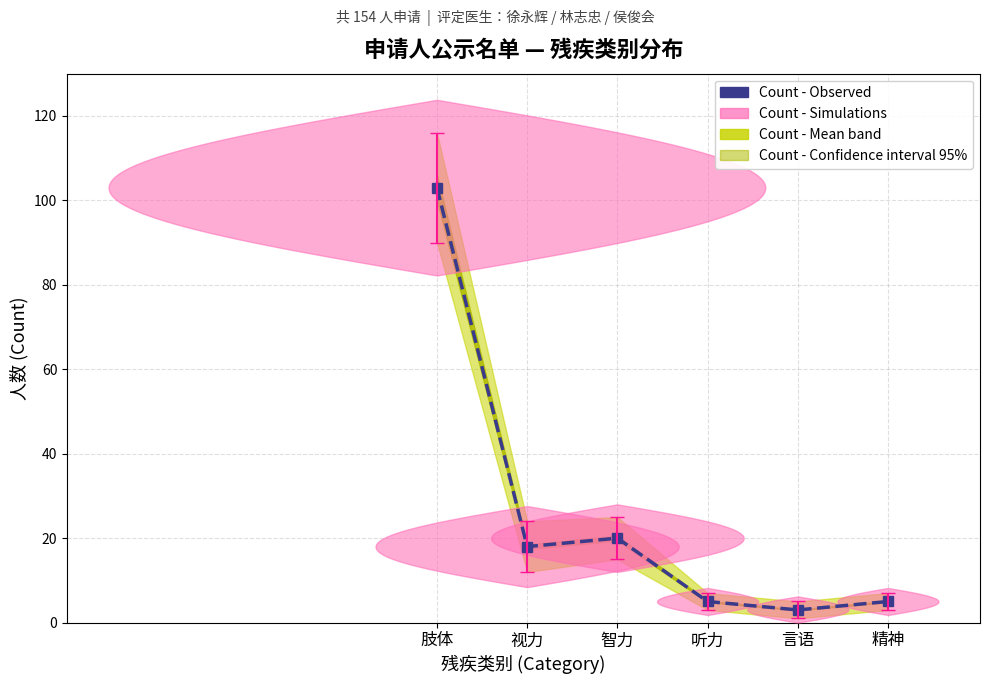

At which category does the data reach its first local valley?

视力